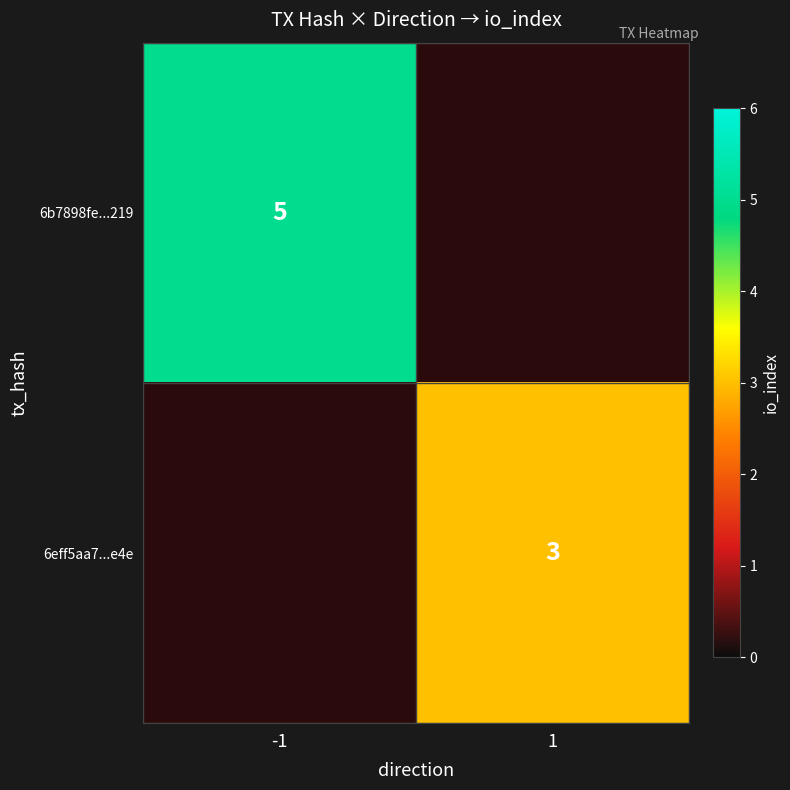

The 6b7898fe...219 series shows 5 at -1. True or false?

True